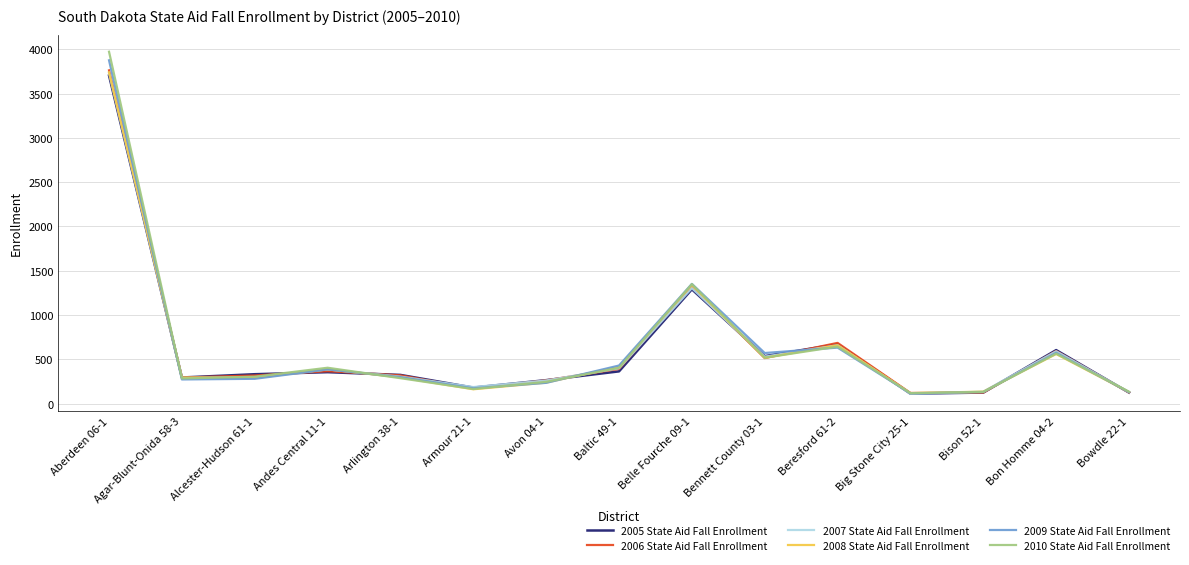

True or false: 2005 State Aid Fall Enrollment has a value of 142.0 at Arlington 38-1.

False